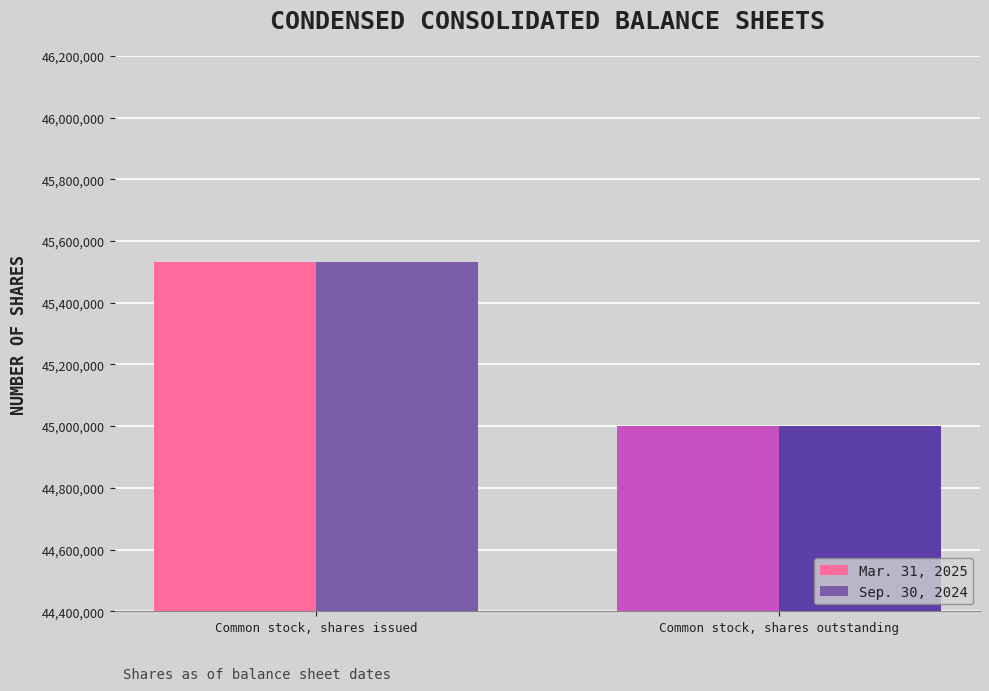

What is the highest value of the Mar. 31, 2025 series?

45530911